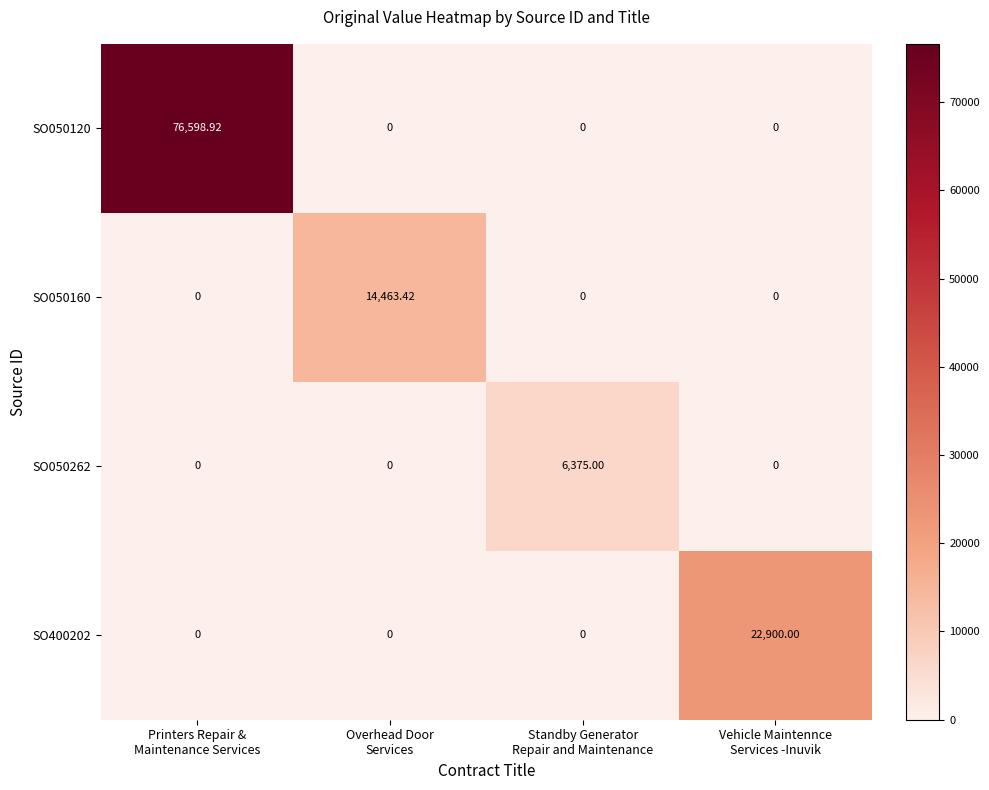

What is the difference between the highest and lowest values at Standby Generator
Repair and Maintenance?

6375.0